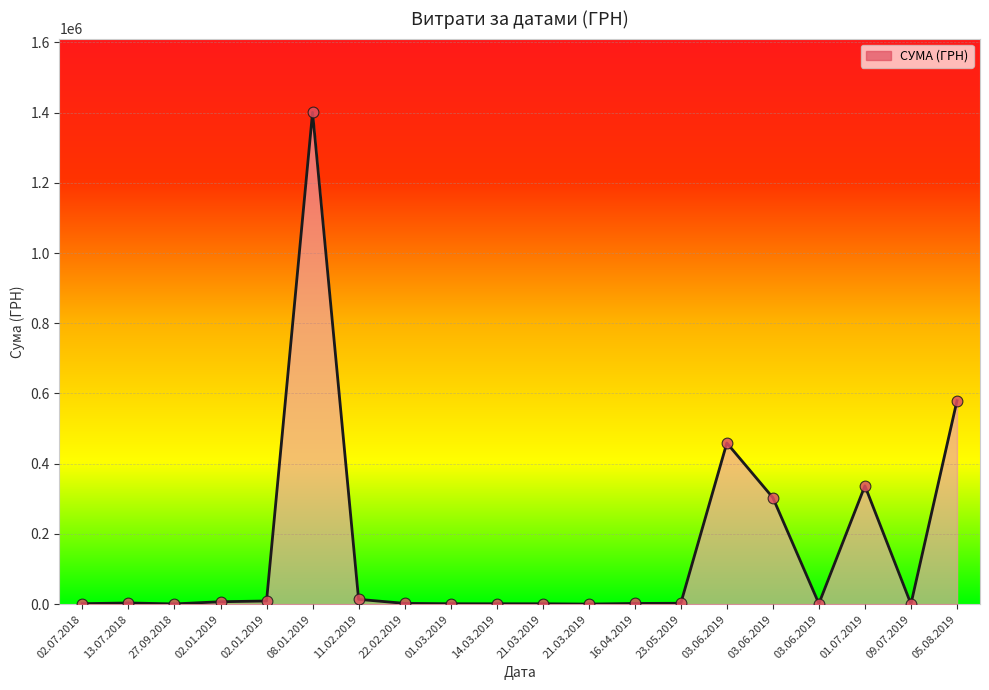

Which has a higher value, 03.06.2019 or 01.07.2019?

01.07.2019